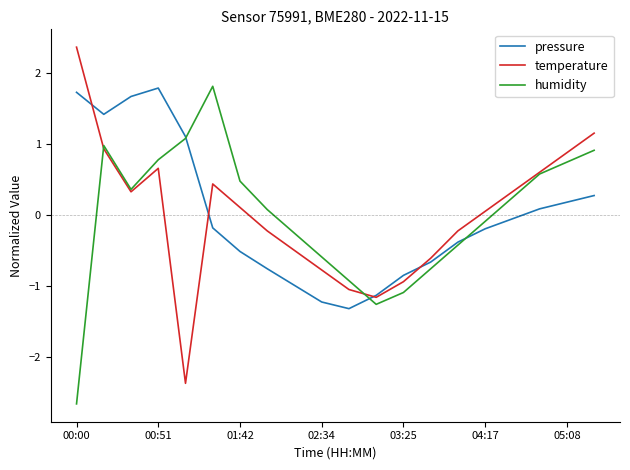

How many values in the temperature series are below 0?

9